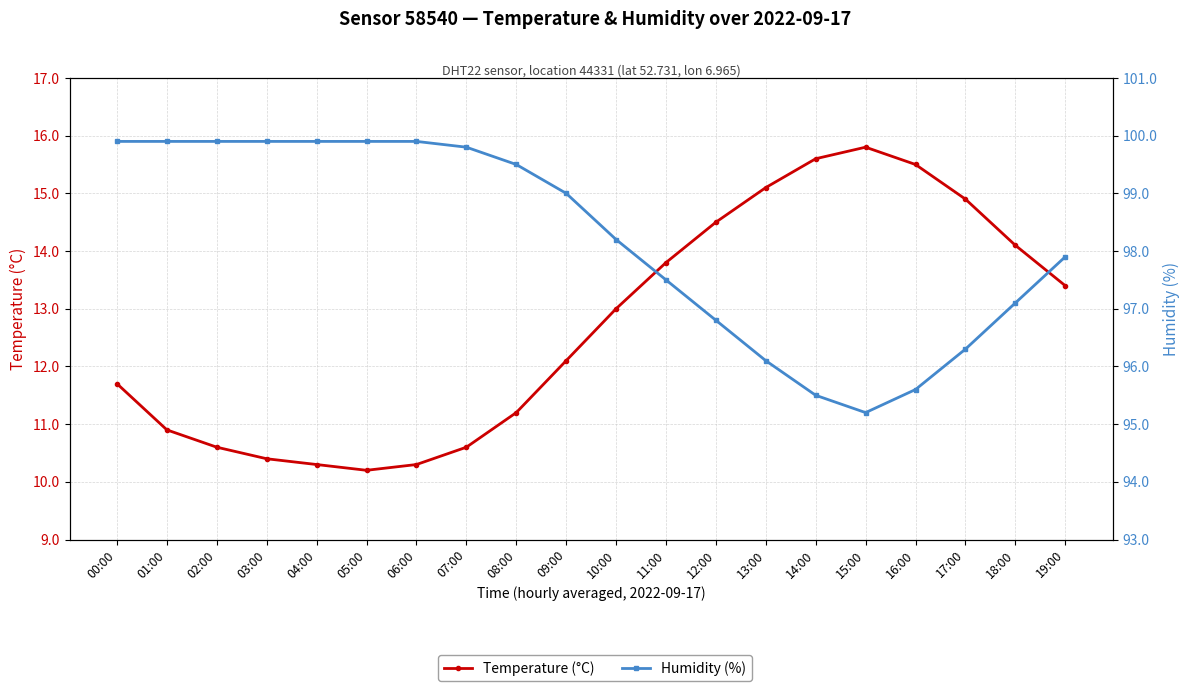

Reading right to left, list all the values displayed in this chart.

Temperature (°C): 13.4	14.1	14.9	15.5	15.8	15.6	15.1	14.5	13.8	13.0	12.1	11.2	10.6	10.3	10.2	10.3	10.4	10.6	10.9	11.7
Humidity (%): 97.9	97.1	96.3	95.6	95.2	95.5	96.1	96.8	97.5	98.2	99.0	99.5	99.8	99.9	99.9	99.9	99.9	99.9	99.9	99.9